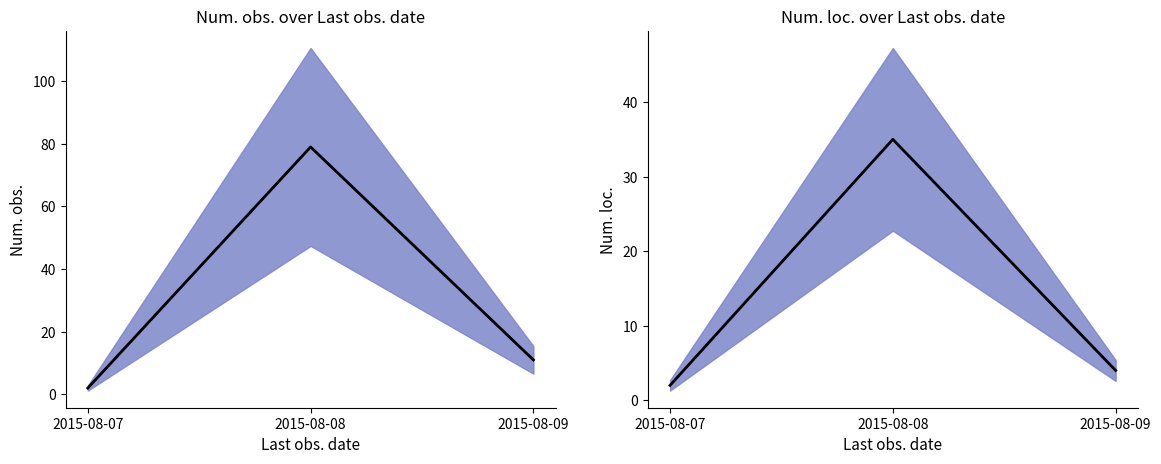

What is the sum of all Num. obs. values?

92